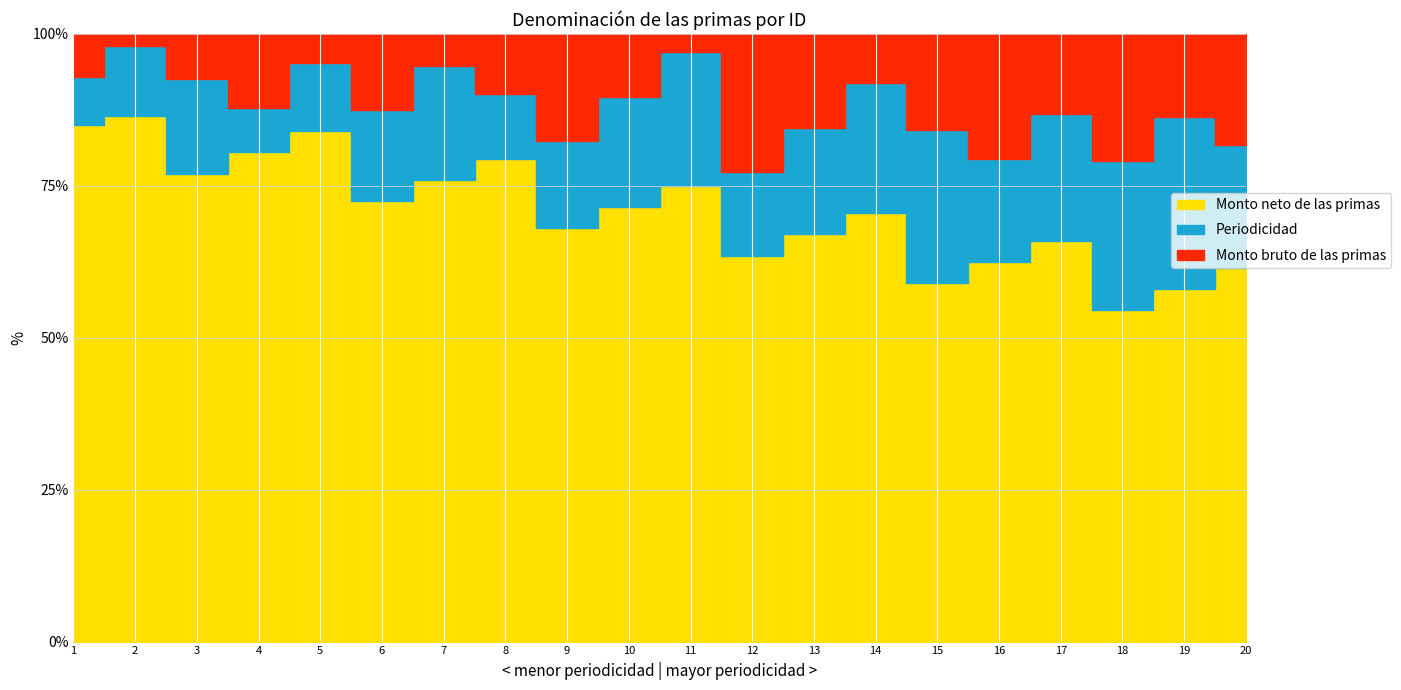

Is the value of Periodicidad at 11 greater than the value of Monto neto de las primas at 7?

Yes